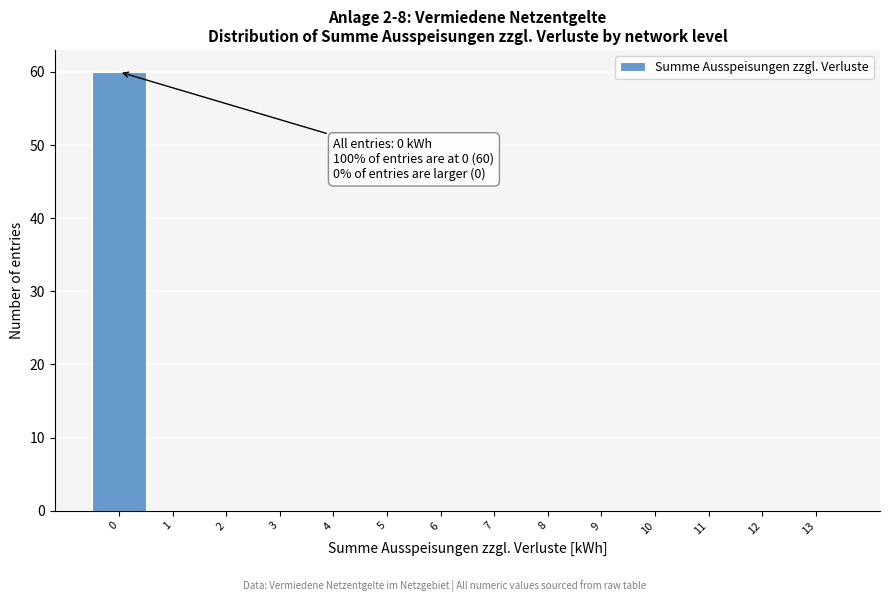

Over which range of the x-axis is the bar tallest?

-0.5 to 0.5